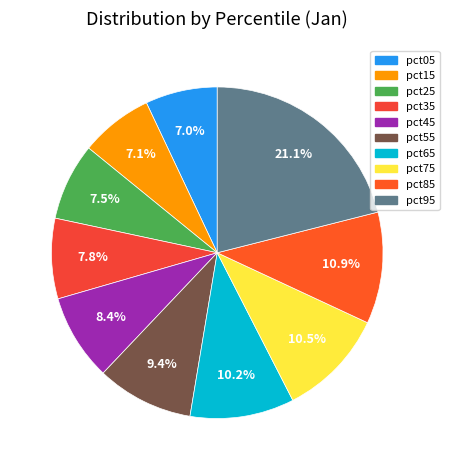

Is pct75 the majority of the pie?

No